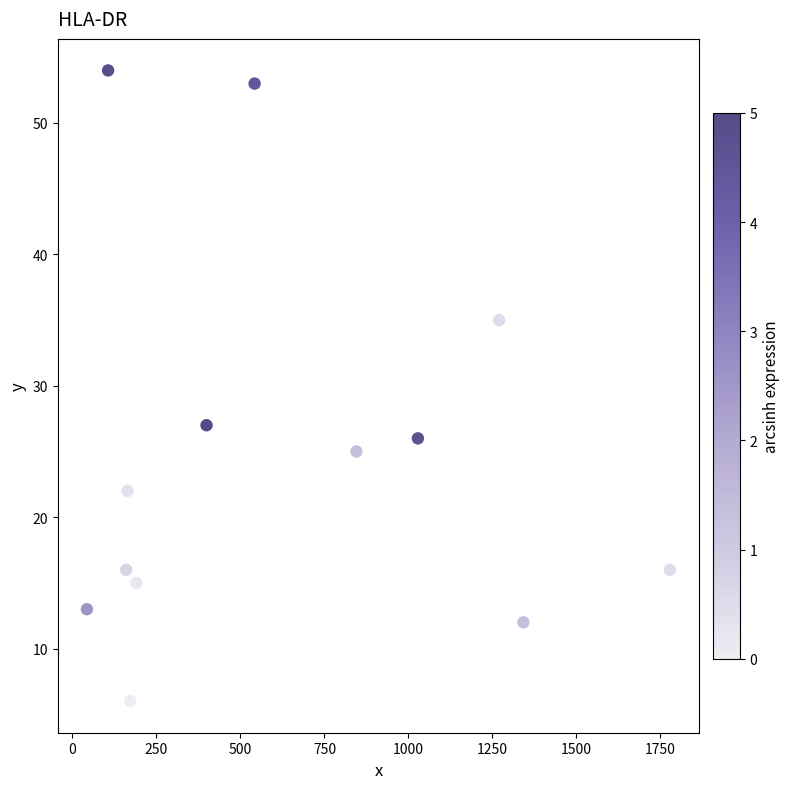

What is the range of Y values (max minus min)?

48